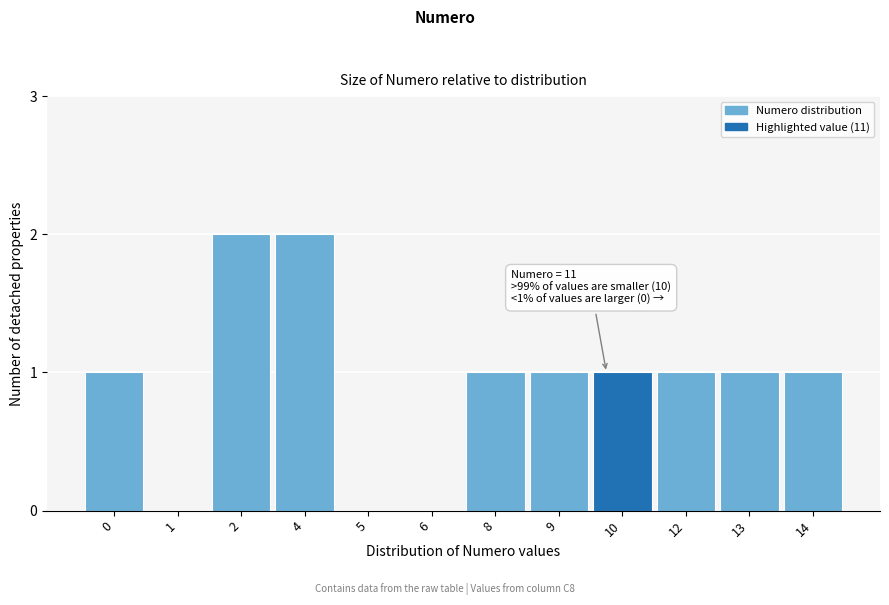

Reading right to left, what are all the values shown in this chart?

14=1	13=1	12=1	10=1	9=1	8=1	6=0	5=0	4=2	2=2	1=0	0=1